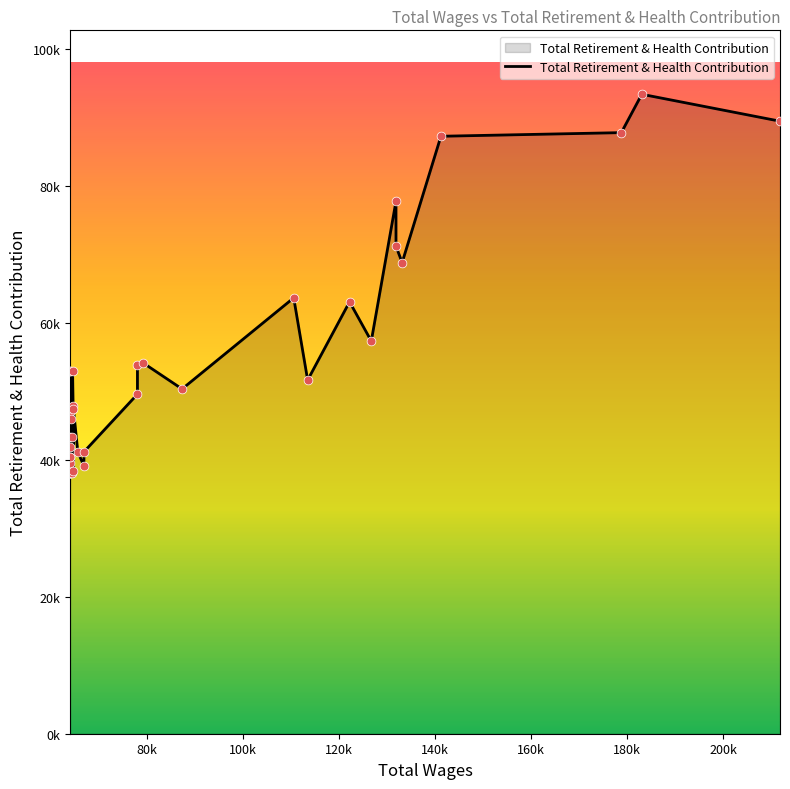

What is the change in value from 13 to 30?

-10485